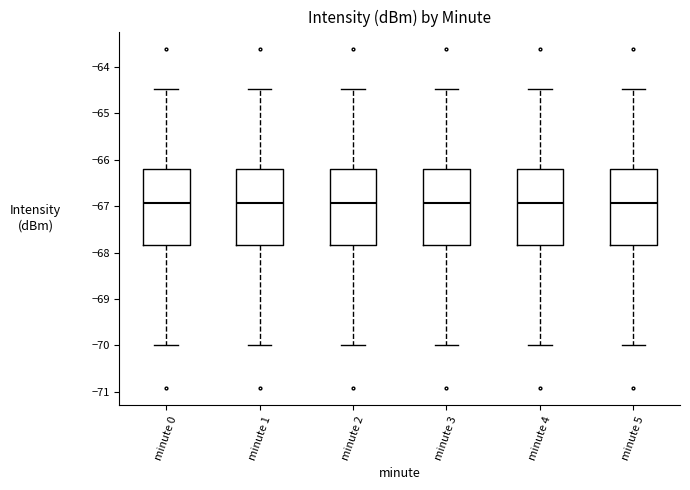

Reading left to right, transcribe this box plot: for each box, give where its median line is, the range the box spans, and where its two whiskers end, as read against the y-axis. The values are not printed on the chart, so give them approximately, as read against the axis.

minute 0: median -66.9, box -67.8 to -66.2, whiskers -70.0 to -64.5
minute 1: median -66.9, box -67.8 to -66.2, whiskers -70.0 to -64.5
minute 2: median -66.9, box -67.8 to -66.2, whiskers -70.0 to -64.5
minute 3: median -66.9, box -67.8 to -66.2, whiskers -70.0 to -64.5
minute 4: median -66.9, box -67.8 to -66.2, whiskers -70.0 to -64.5
minute 5: median -66.9, box -67.8 to -66.2, whiskers -70.0 to -64.5